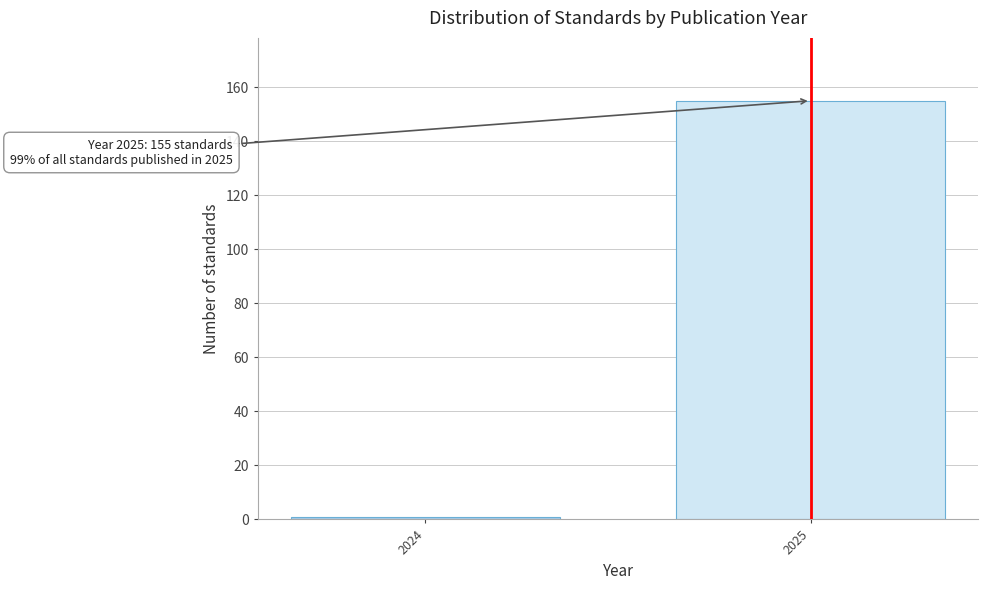

Reading left to right, list all the values displayed in this chart.

2024=1	2025=155